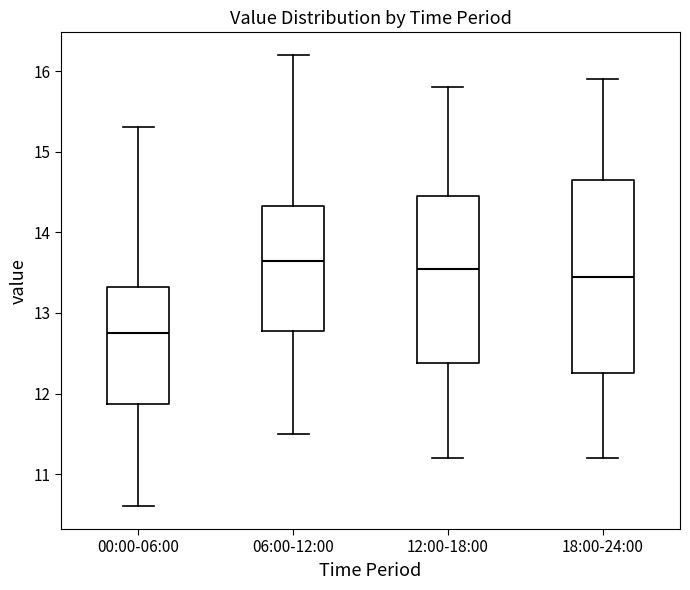

Where does the upper whisker of the box for 06:00-12:00 end on the y-axis? The values are not printed on the chart, so give them approximately, as read against the axis.

16.2